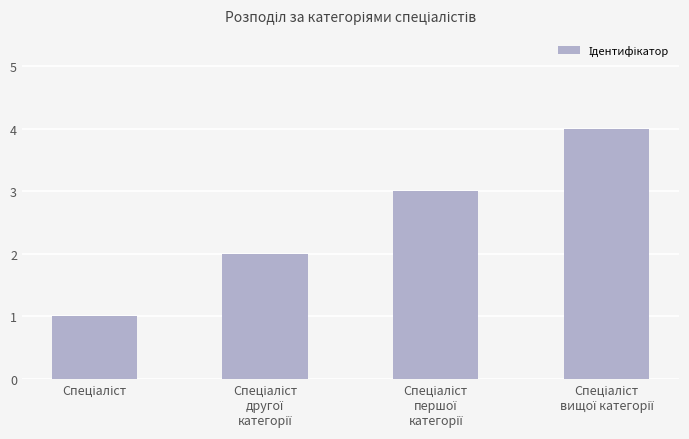

What is the difference between the maximum and minimum values?

3